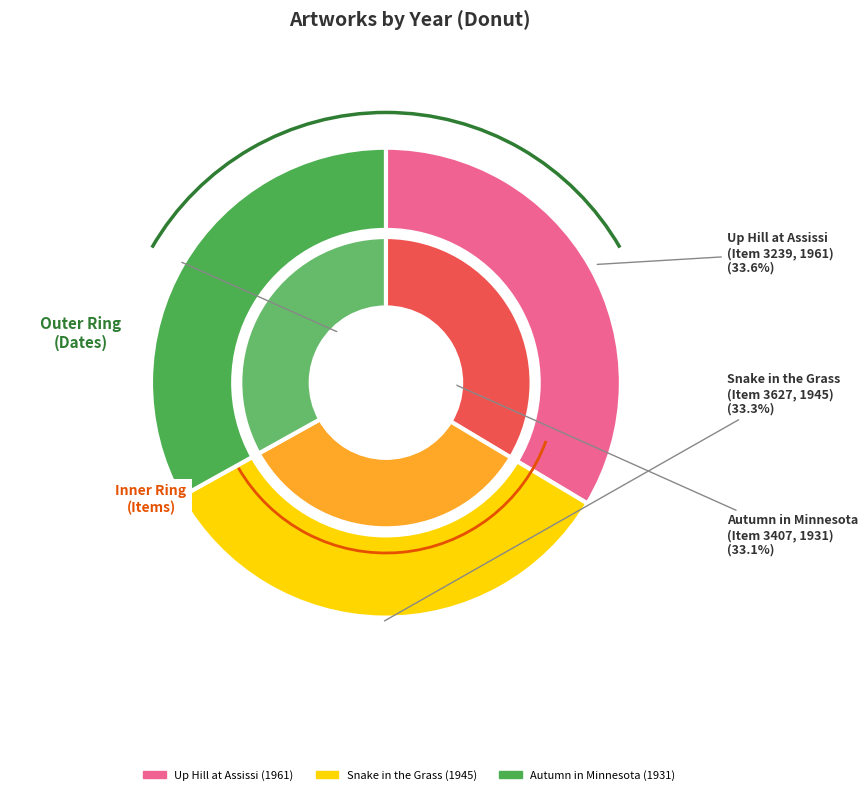

True or false: Up Hill at Assissi accounts for 34% of the total.

True